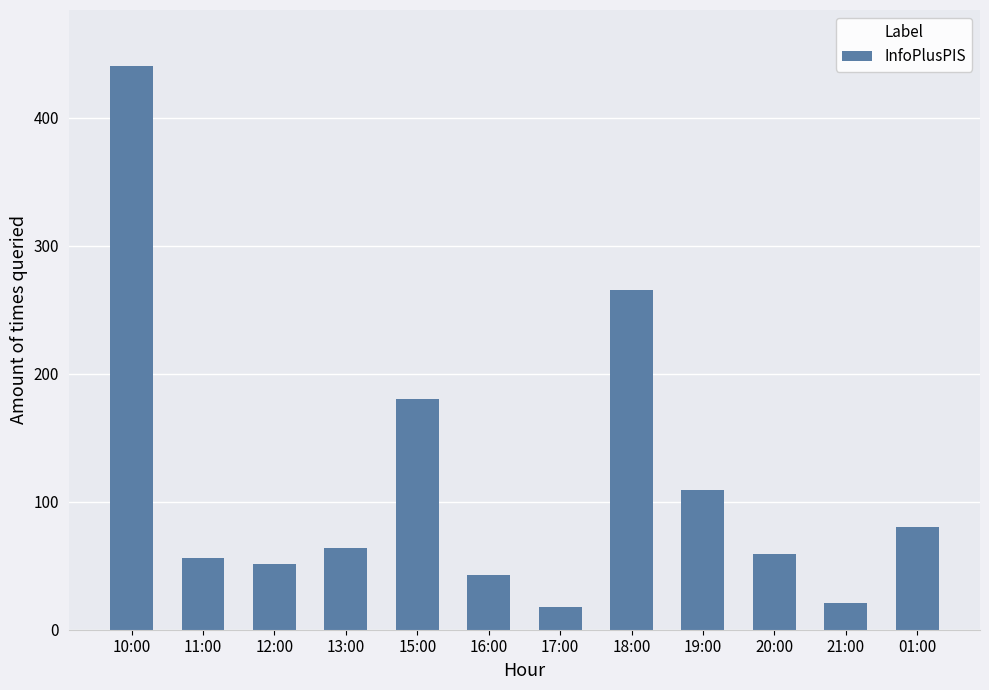

Is it true that the value at 19:00 is 142?

False